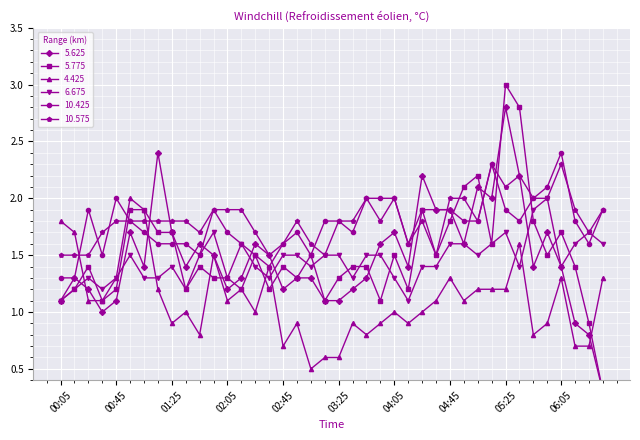

Which has a higher value, 01:45 or 05:05?

05:05